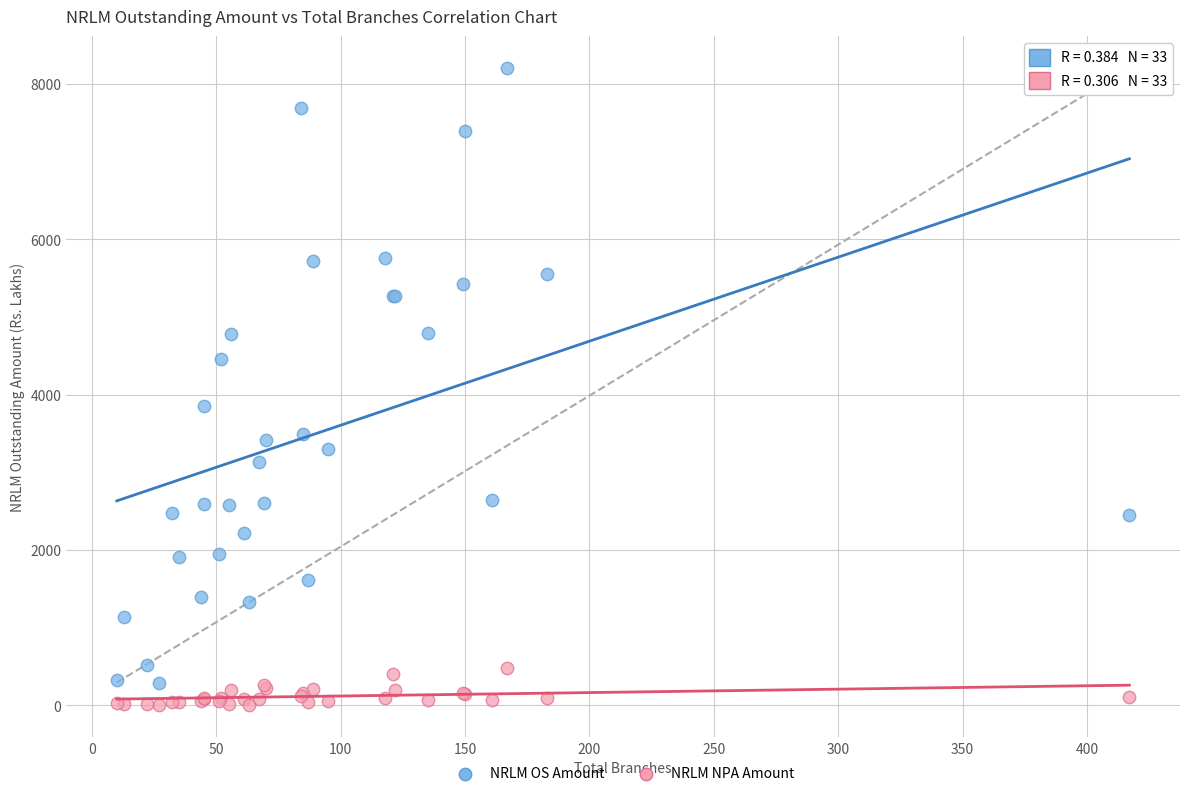

What is the X range (max minus min) for the scatter plot?

407.0